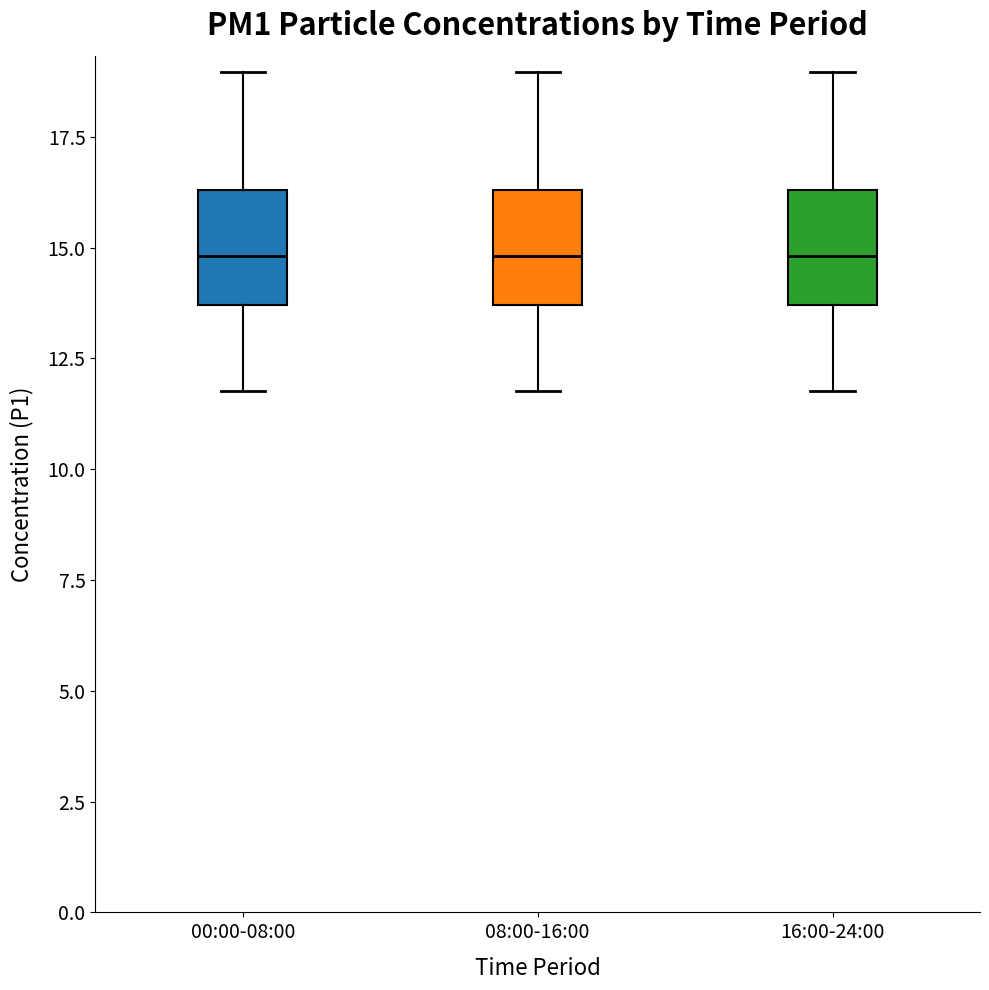

Reading left to right, read every box against the y-axis: the position of its median line, the range the box covers, and the ends of its whiskers. The values are not printed on the chart, so give them approximately, as read against the axis.

00:00-08:00: median 15.0, box 13.5 to 16.5, whiskers 12.0 to 19.0
08:00-16:00: median 15.0, box 13.5 to 16.5, whiskers 12.0 to 19.0
16:00-24:00: median 15.0, box 13.5 to 16.5, whiskers 12.0 to 19.0